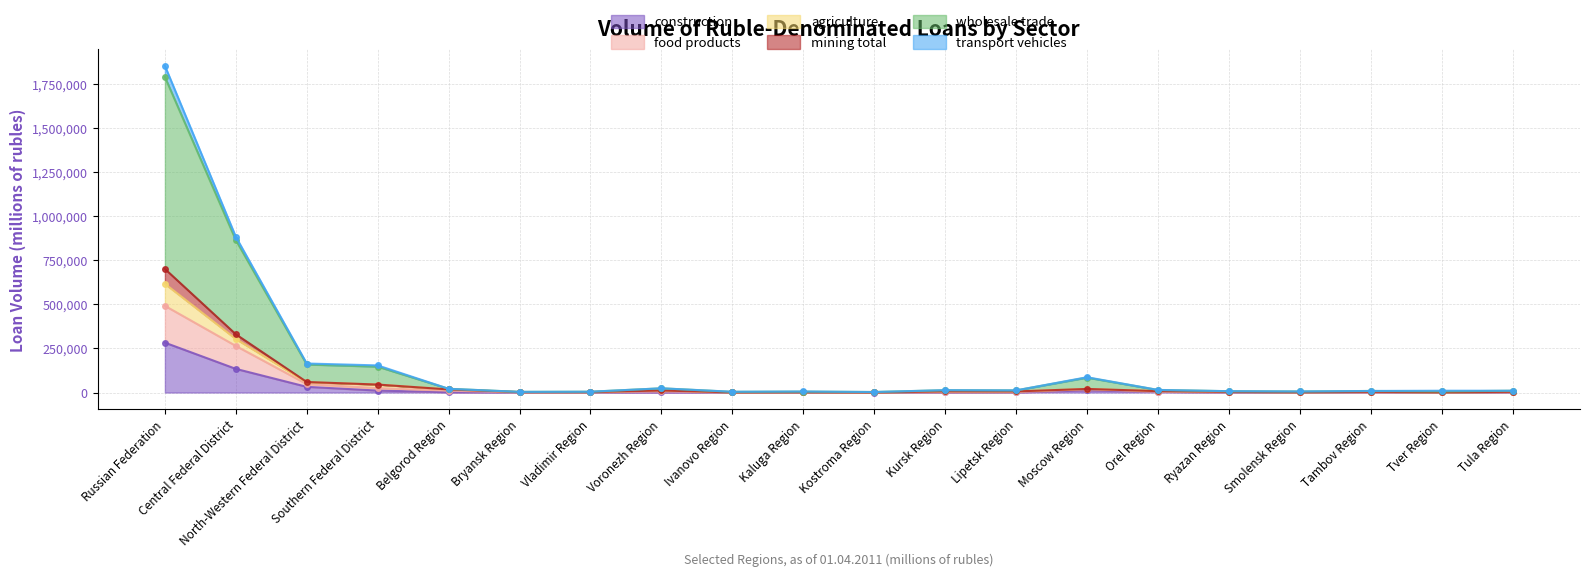

Between Voronezh Region and Tver Region, which series saw the biggest shift?

wholesale trade